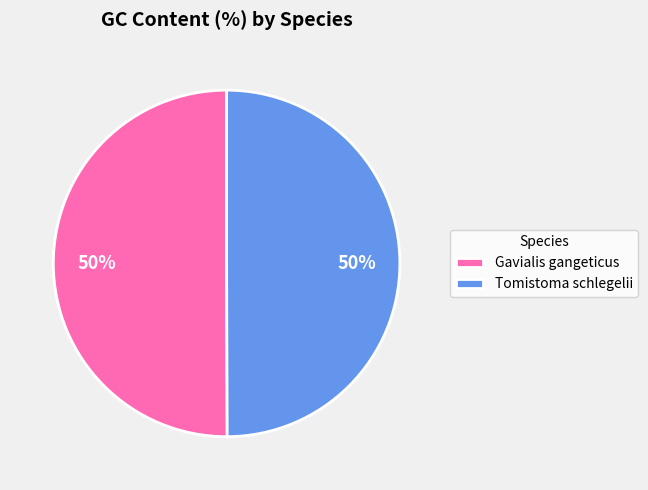

What is the ratio of the value at Gavialis gangeticus to the value at Tomistoma schlegelii?

1.0